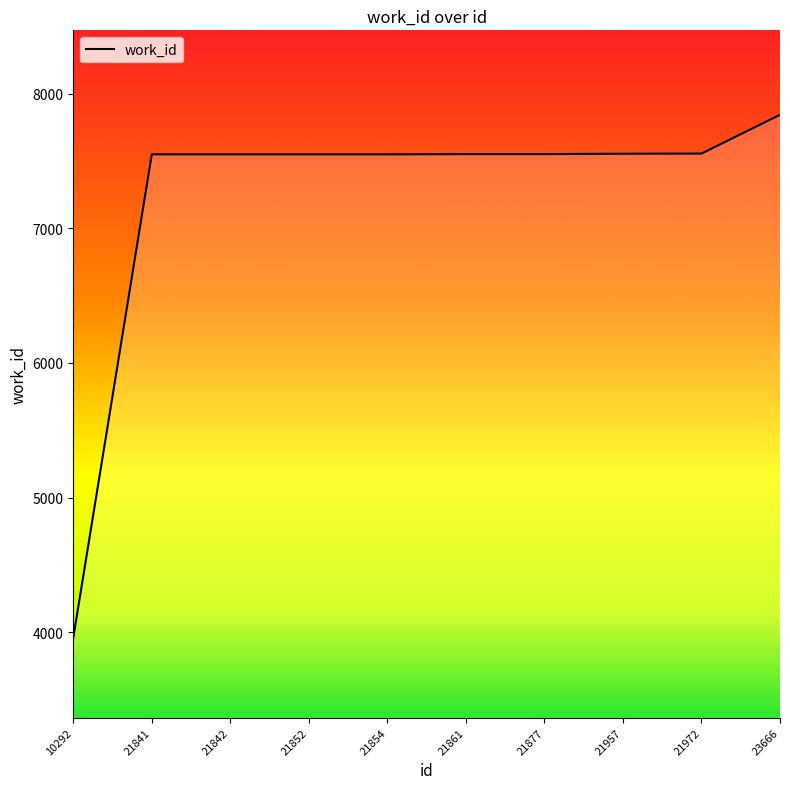

What is the sum of the values at 21842 and 10292?

11507